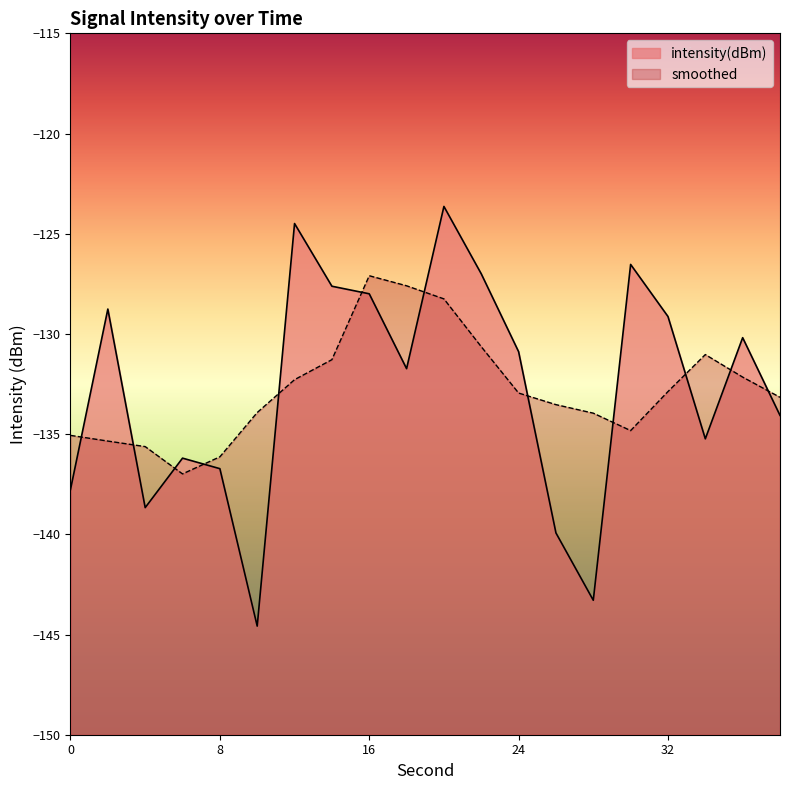

Reading right to left, list all the values displayed in this chart.

-134.1	-130.2	-135.2	-129.1	-126.5	-143.3	-139.9	-130.9	-127.0	-123.6	-131.7	-128.0	-127.6	-124.5	-144.6	-136.7	-136.2	-138.7	-128.8	-137.8